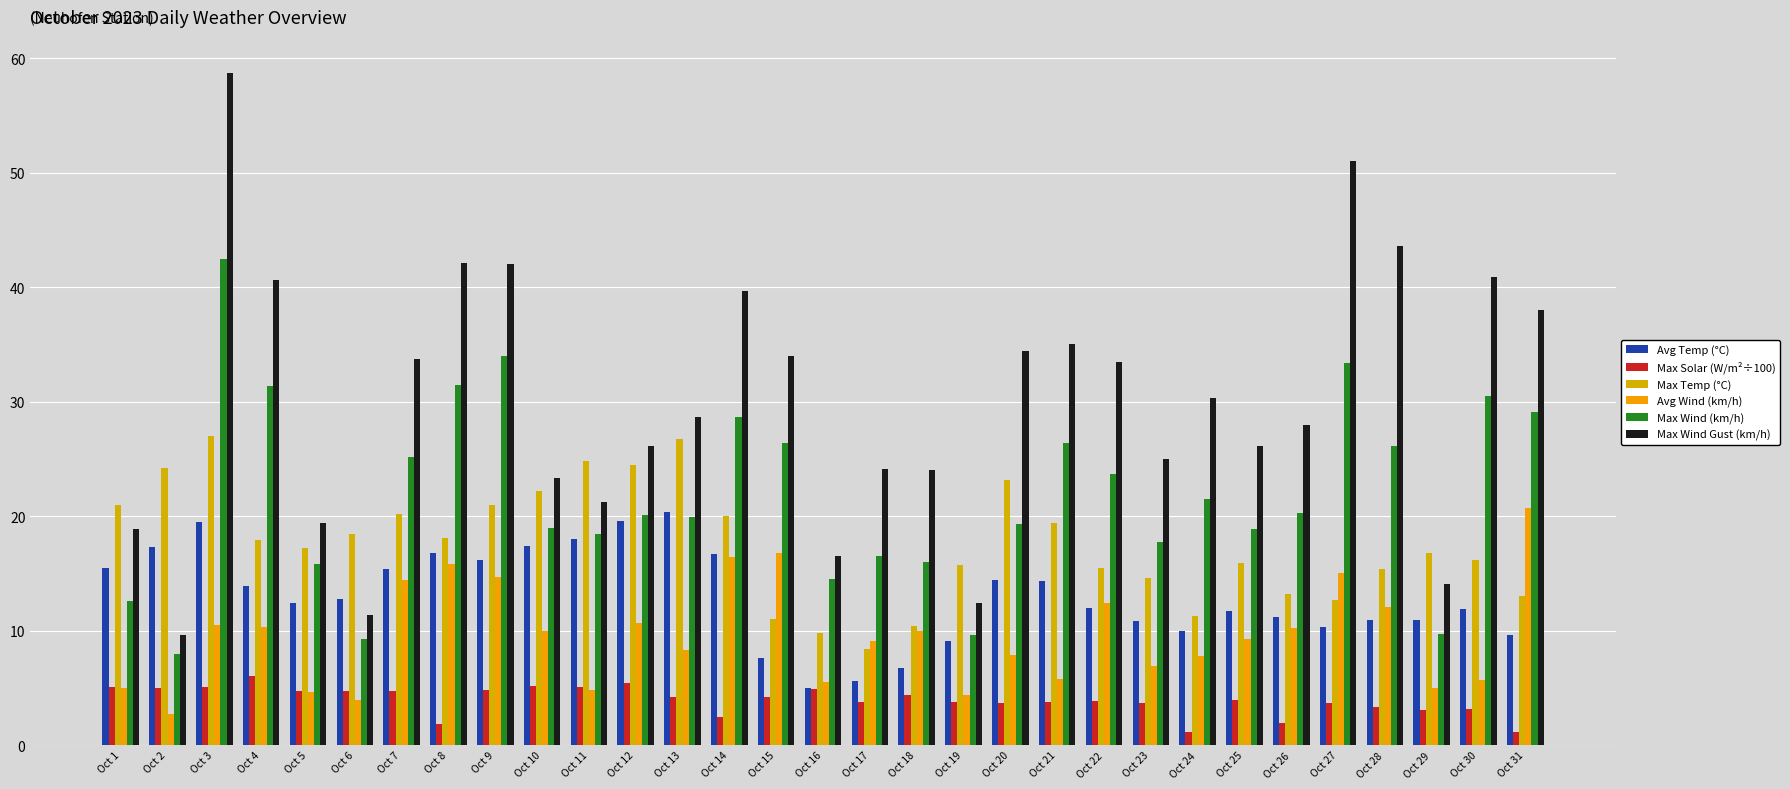

What is the value of the Max Temp (°C) bar at the 14th from the left?

20.0